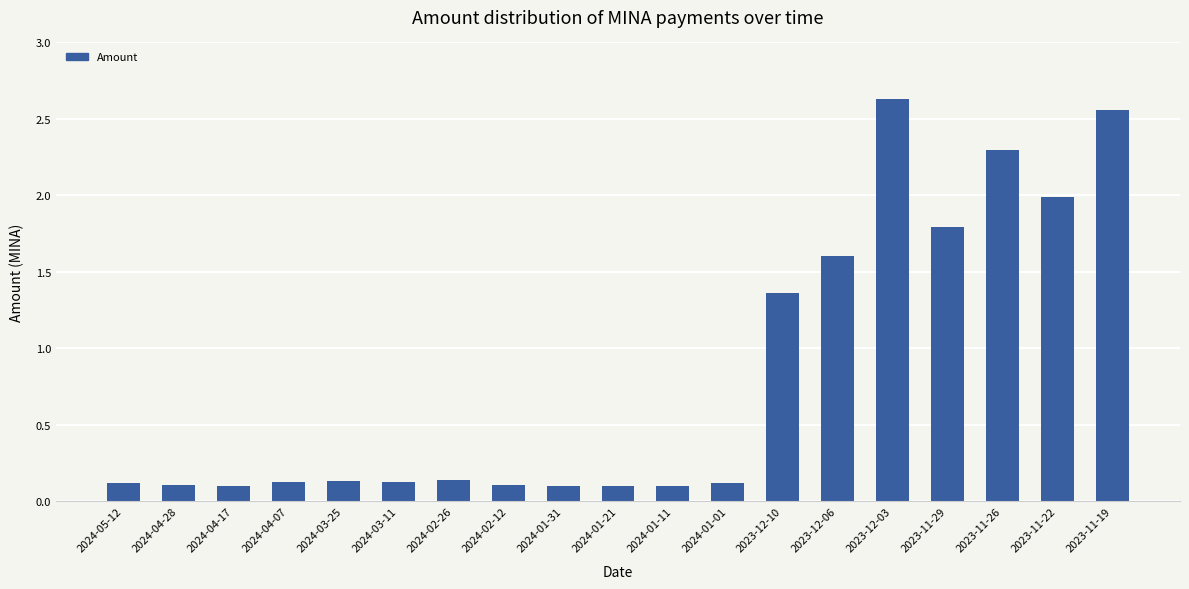

Does the chart contain any negative values?

No